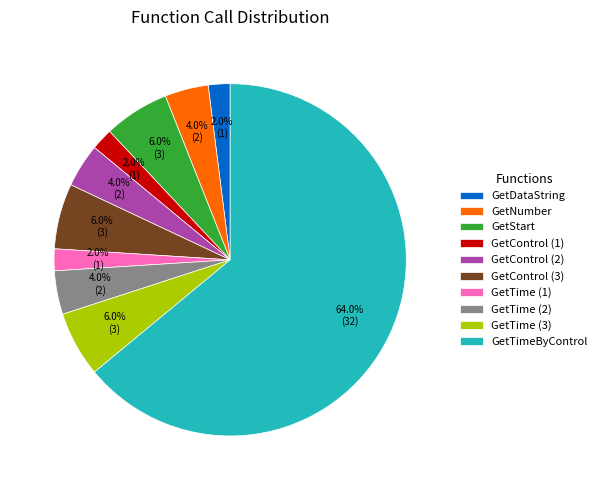

What is the total percentage of GetTimeByControl and GetStart?

70.0%